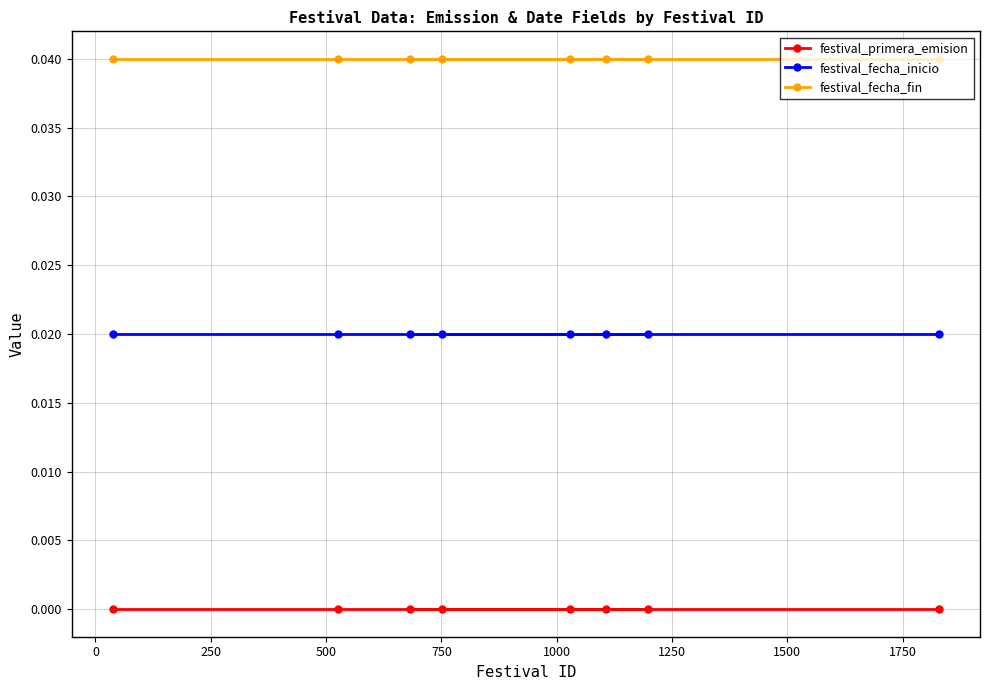

Rank the series by their average value, from lowest to highest.

festival_primera_emision, festival_fecha_inicio, festival_fecha_fin